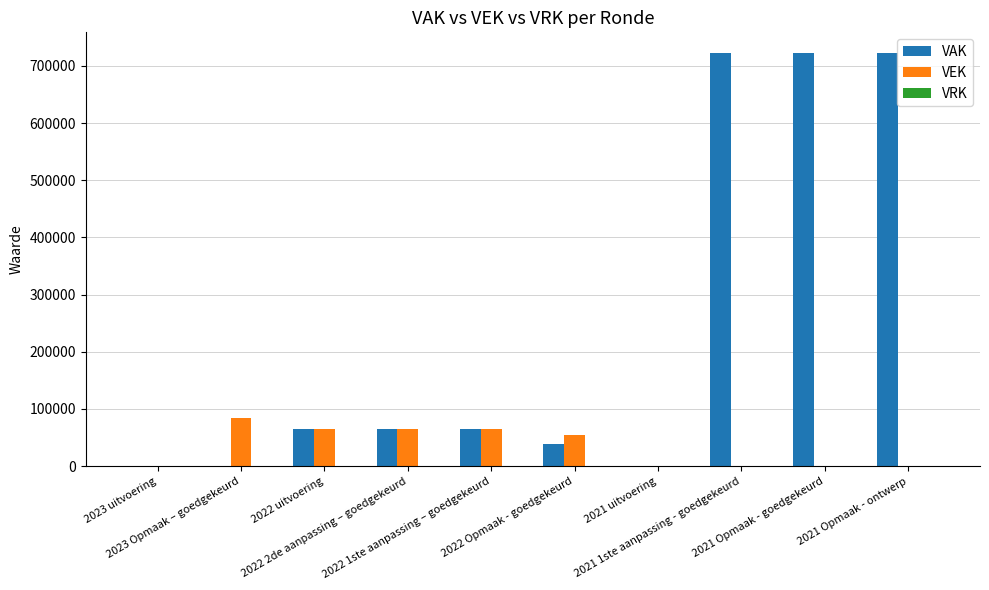

What is the approximate value of VEK at 2022 1ste aanpassing – goedgekeurd?

65825